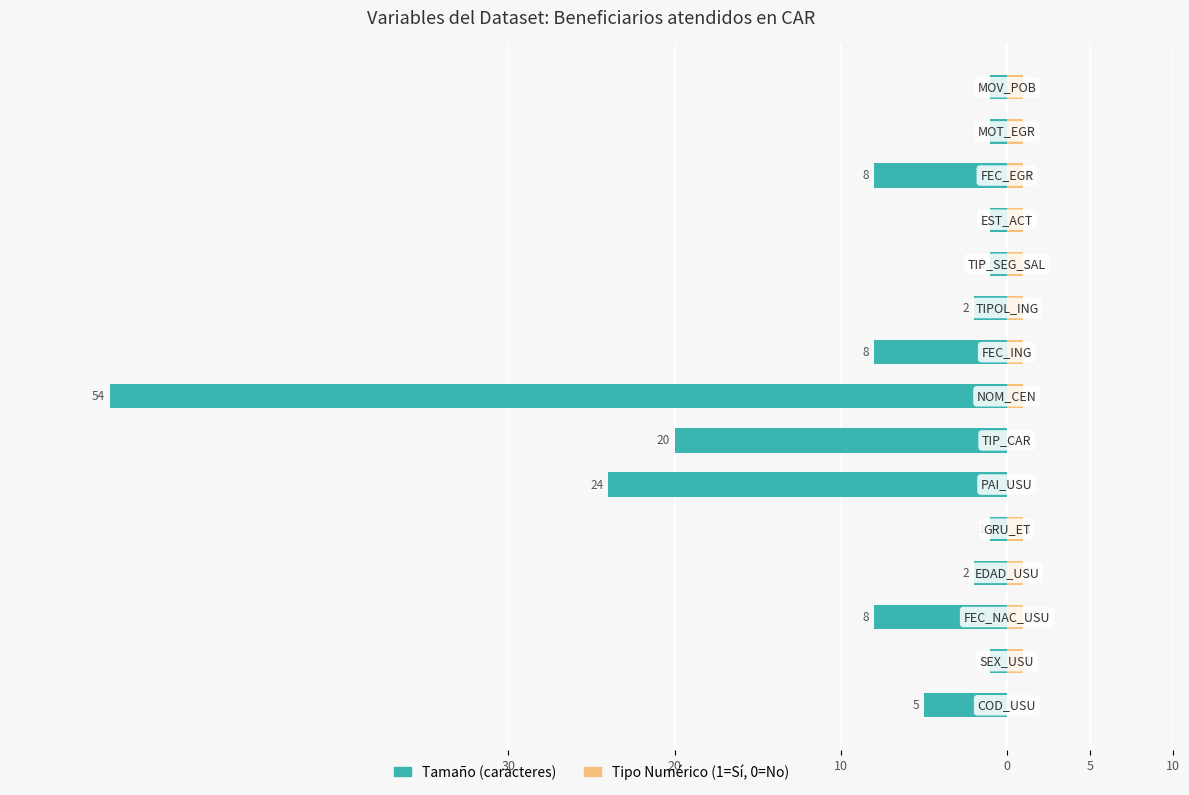

Is it true that Tipo Numérico (1=Sí, 0=No) equals 1 at 14?

False